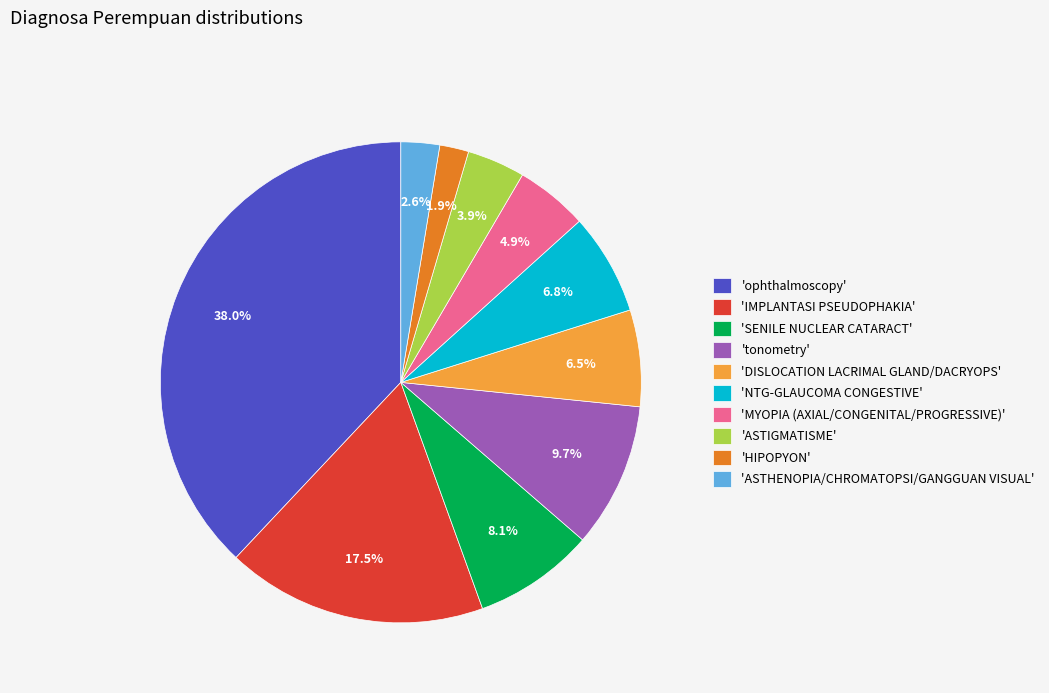

Does any single category account for the majority?

No